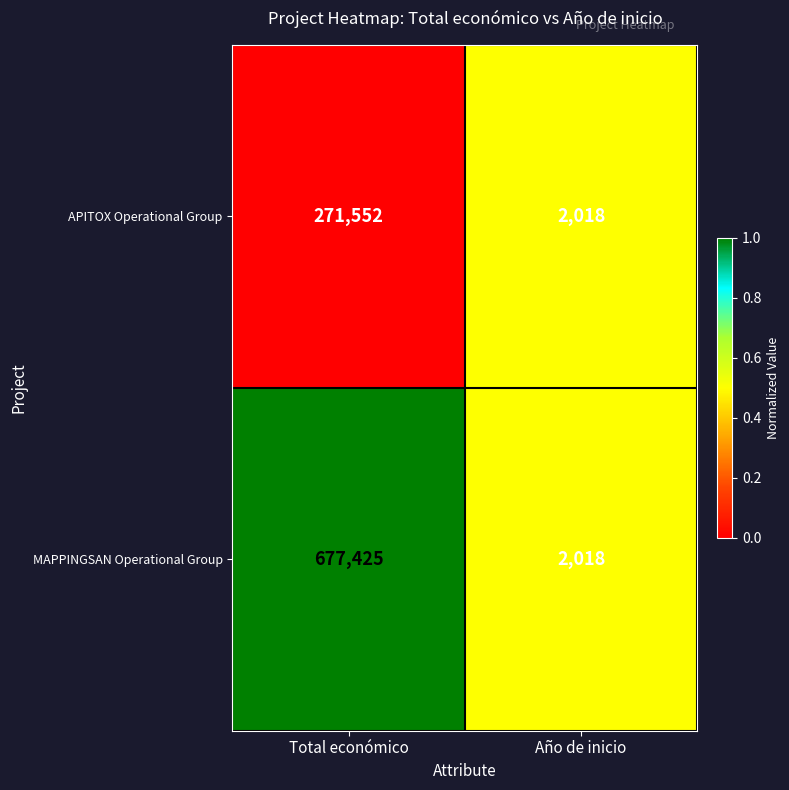

What is the sum of the MAPPINGSAN Operational Group values at Año de inicio and Total económico?

679443